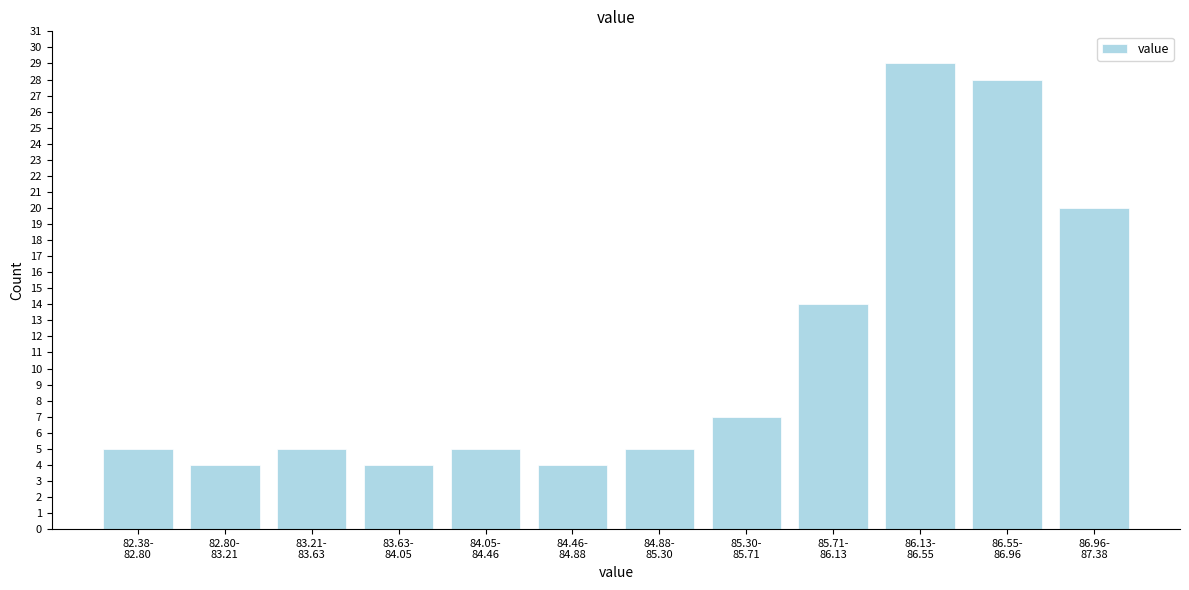

Reading right to left, what are all the values shown in this chart?

20	28	29	14	7	5	4	5	4	5	4	5